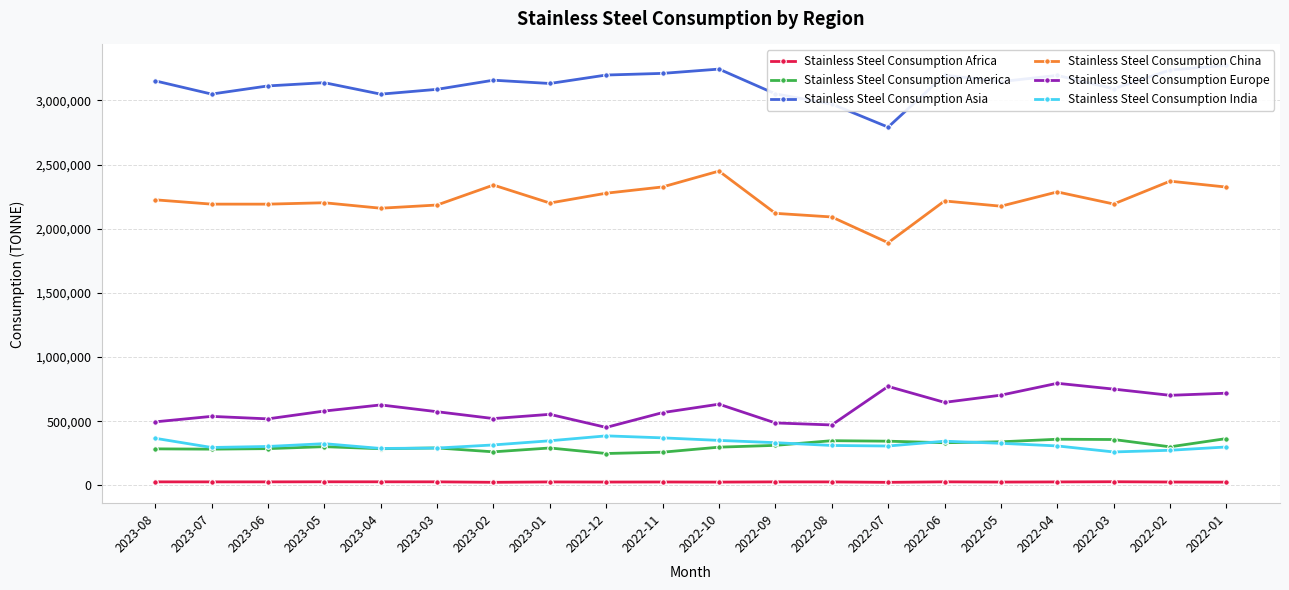

What is the smallest value displayed?

24491